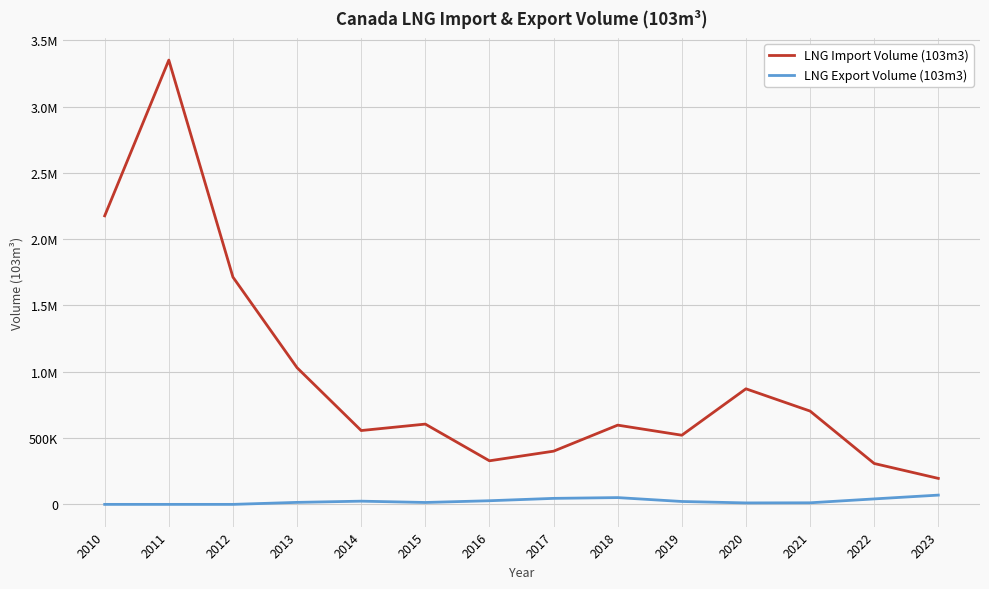

Does the chart display data point markers on the line(s)?

No